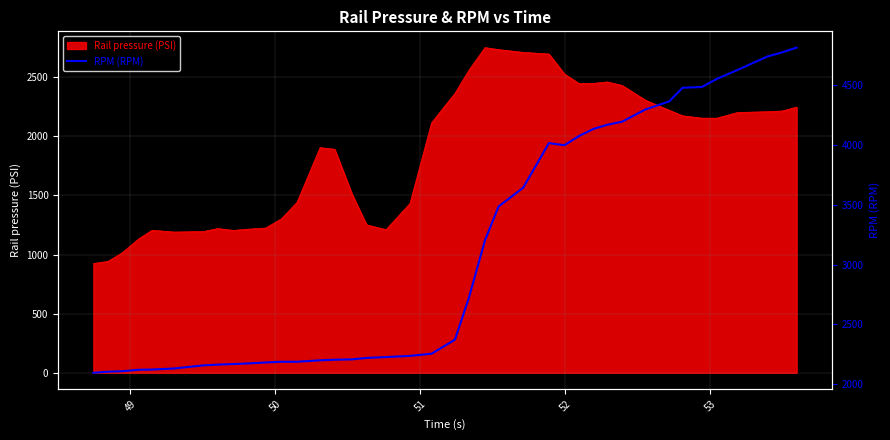

What is the highest value of the Rail pressure (PSI) series?

2749.4